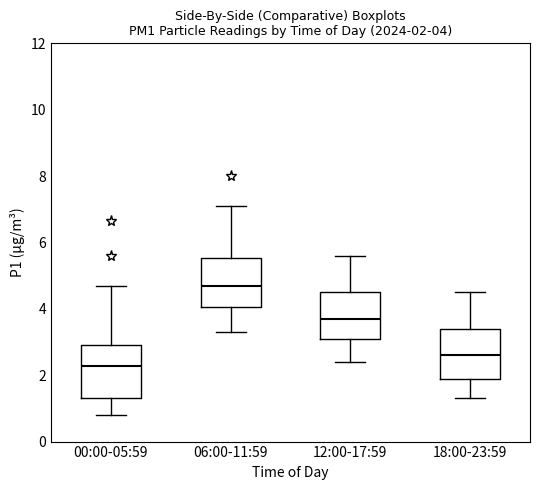

Which box has the highest median line?

06:00-11:59